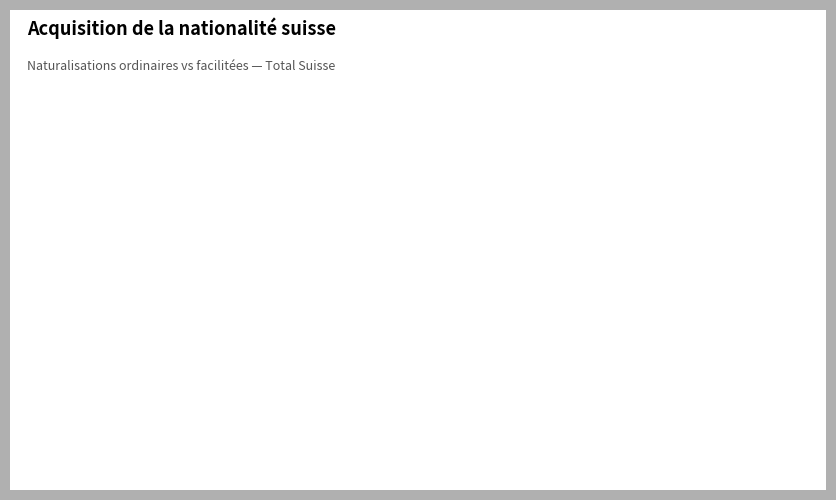

Count the number of slices in the pie.

2